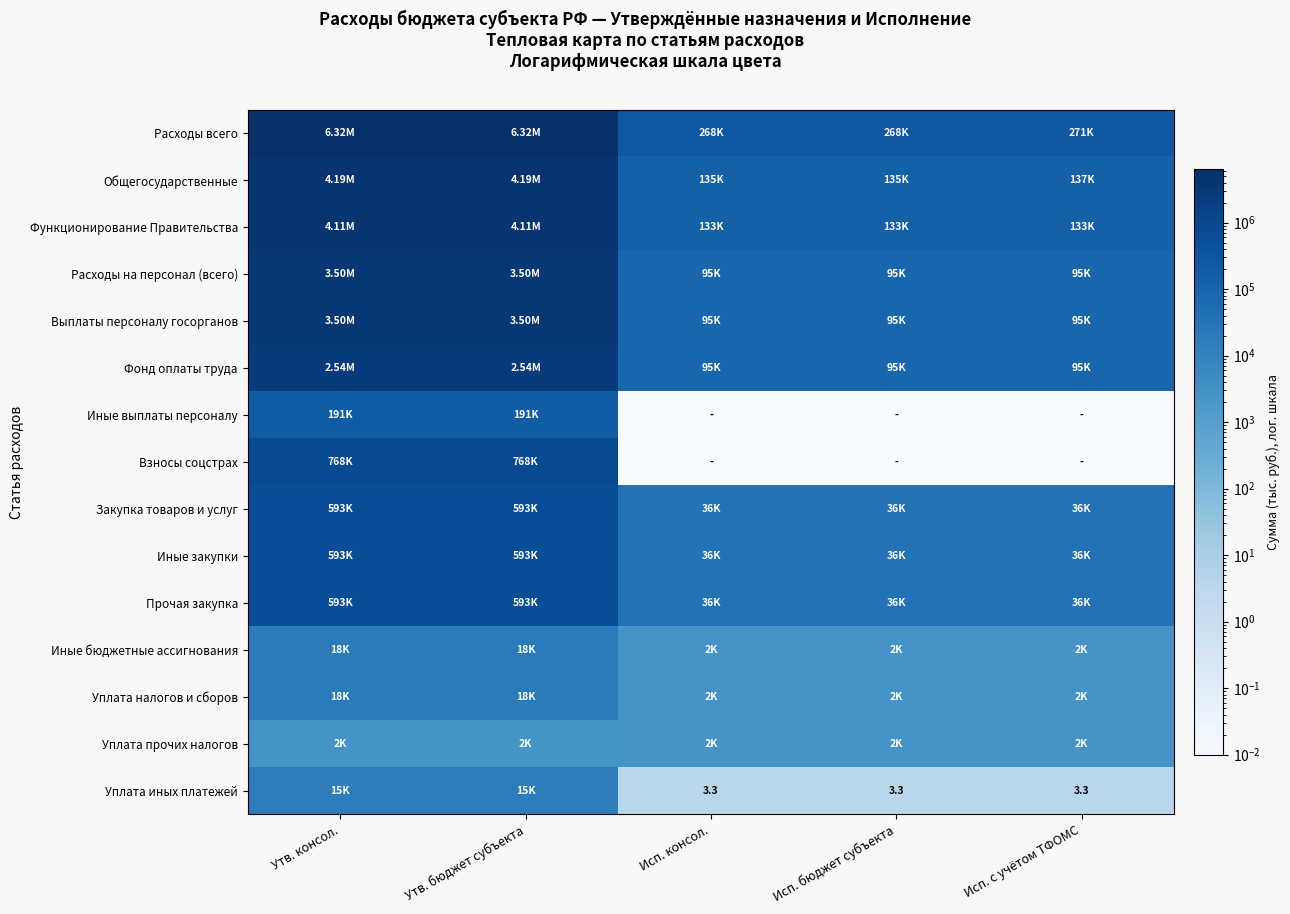

What is the average value of the Расходы на персонал (всего) series?

1457250.8